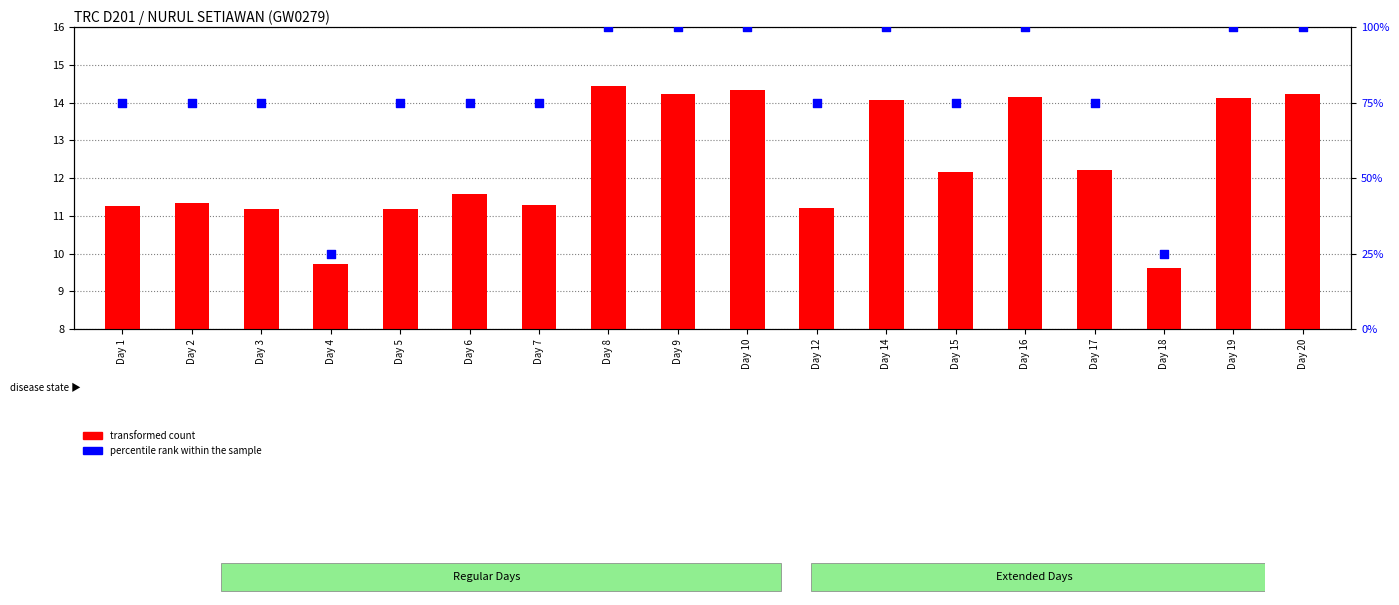

Which series has the largest total across all categories?

percentile rank within the sample